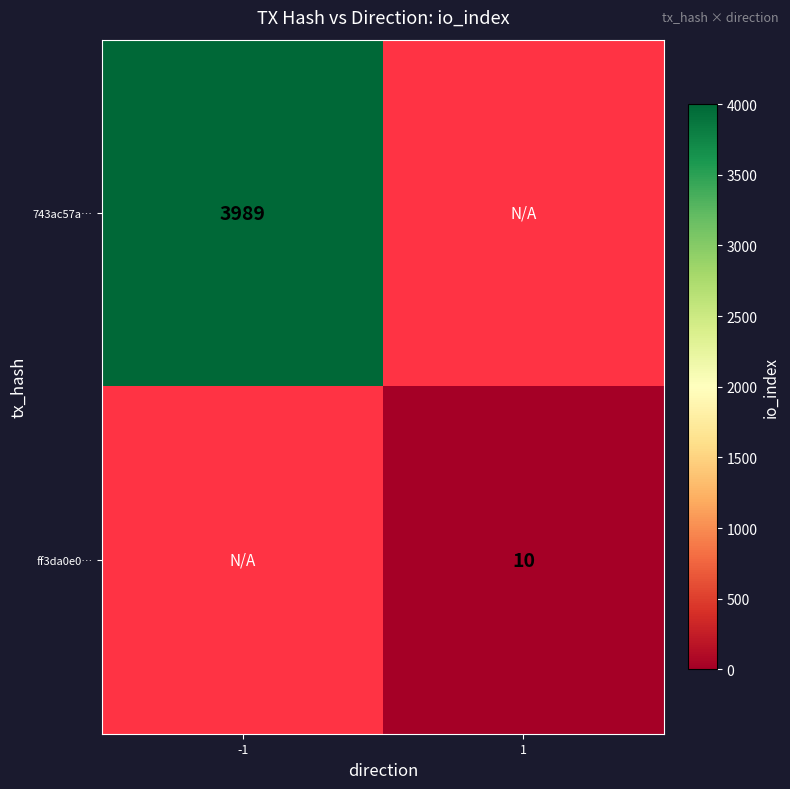

The value of 743ac57a… at -1 is 3989. True or false?

True